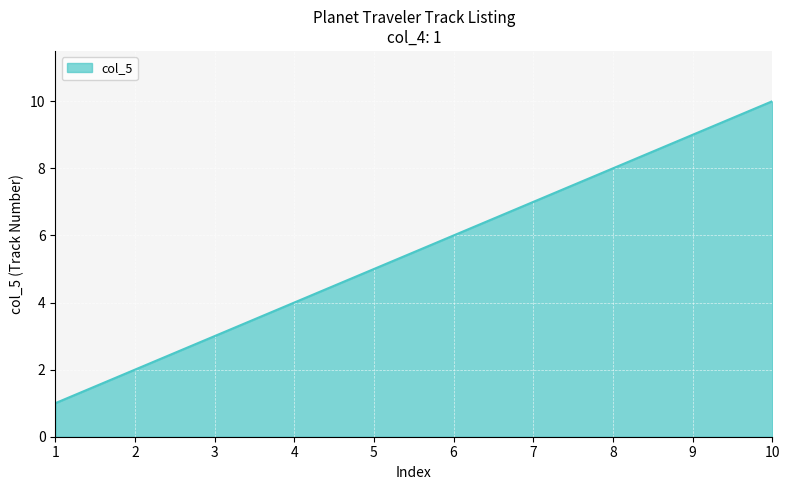

What is the approximate value at 1?

1